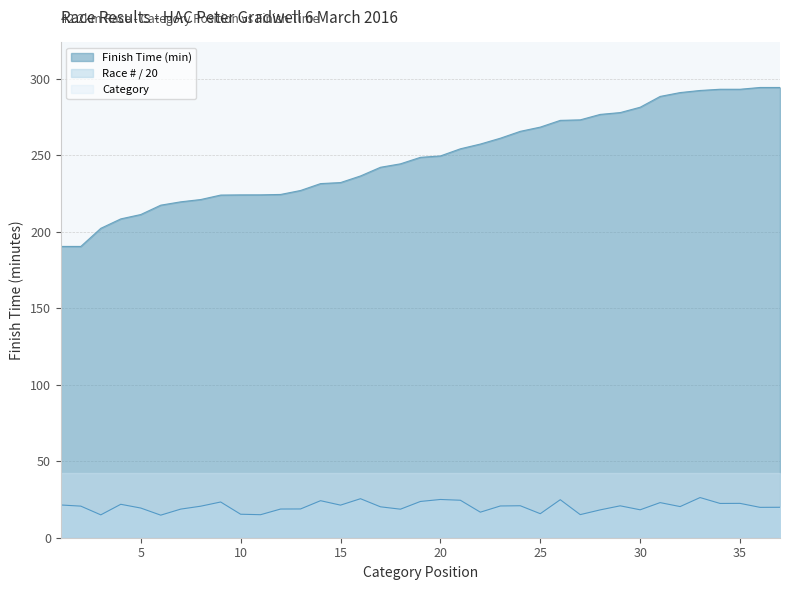

At which label is Race Number closest to 410?

8